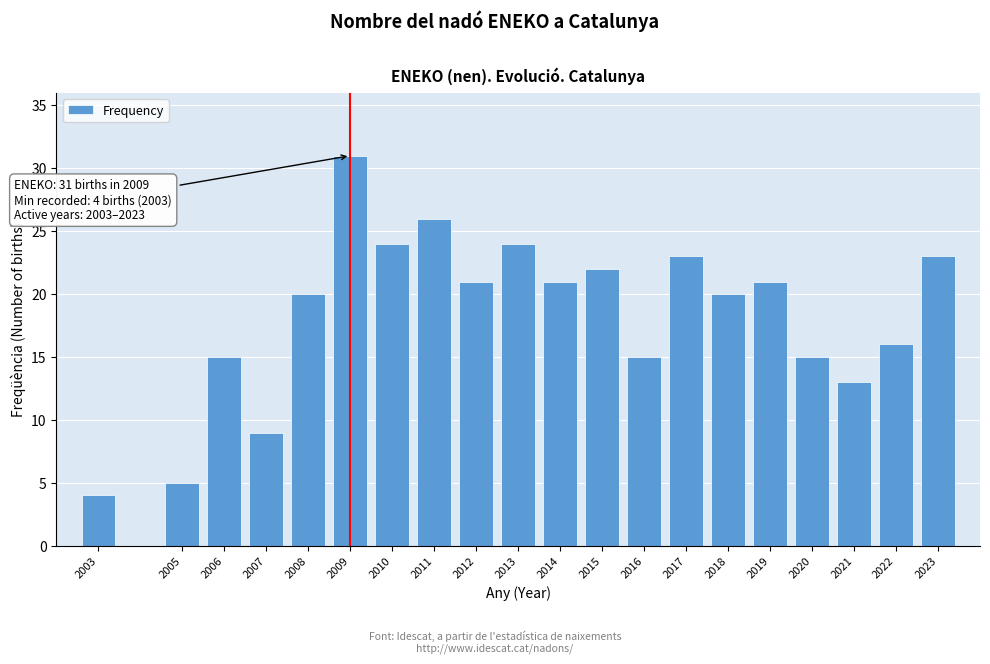

Reading left to right, transcribe all the data shown in this chart.

2003=4	2005=5	2006=15	2007=9	2008=20	2009=31	2010=24	2011=26	2012=21	2013=24	2014=21	2015=22	2016=15	2017=23	2018=20	2019=21	2020=15	2021=13	2022=16	2023=23